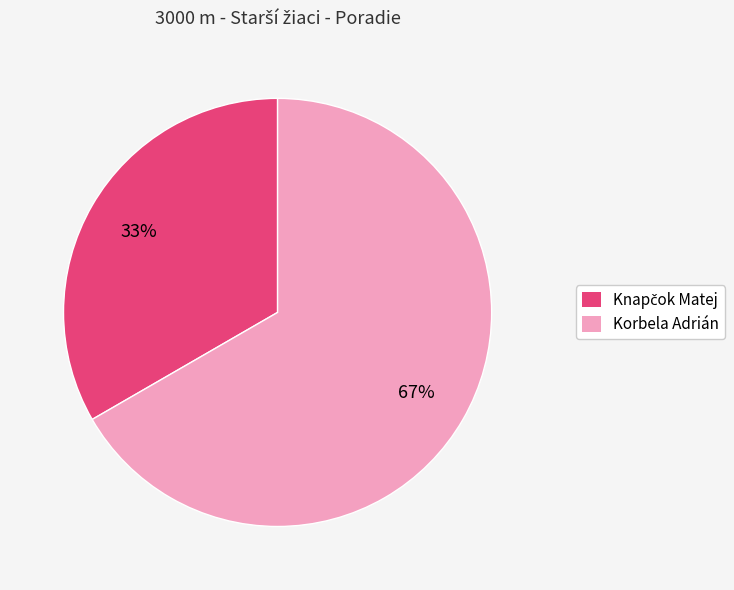

What percentage is the Korbela Adrián slice, to the nearest percent?

67%